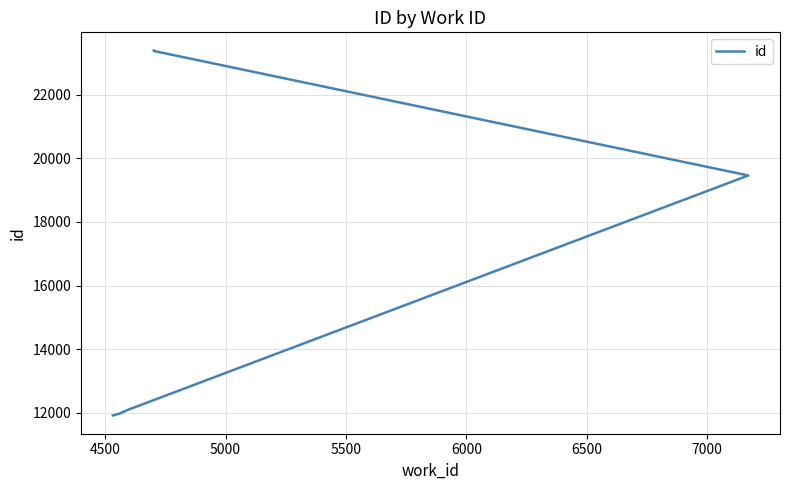

How many lines are shown in the chart?

1